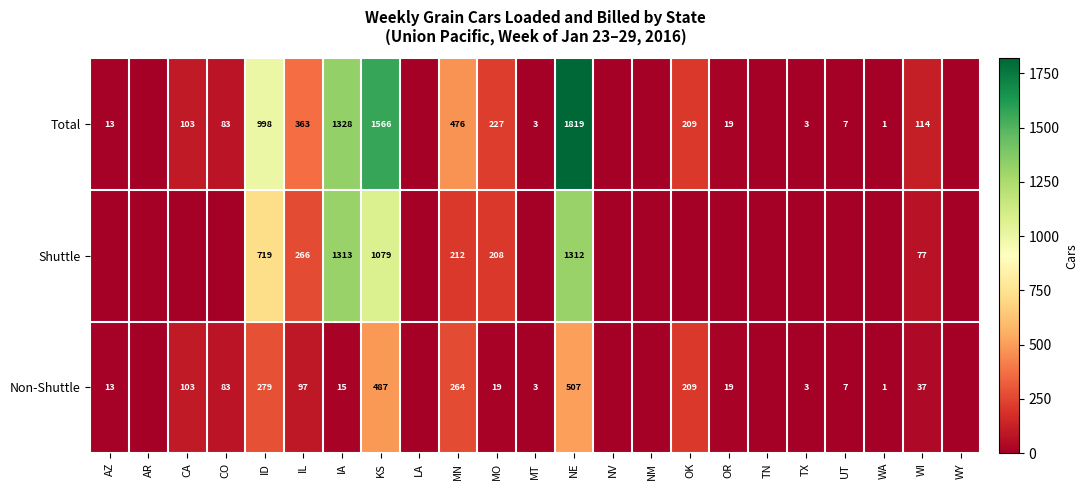

The Shuttle series shows 266 at IL. True or false?

True